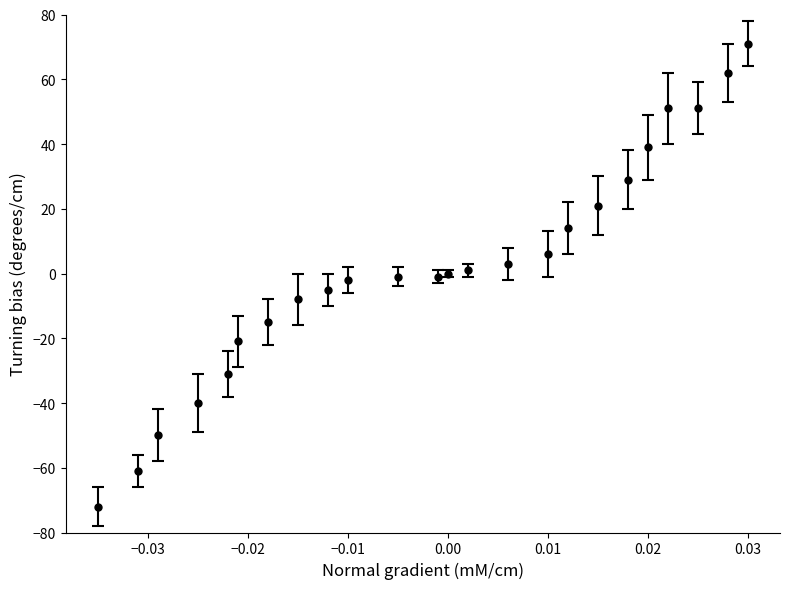

What is the minimum value shown in the chart?

-72